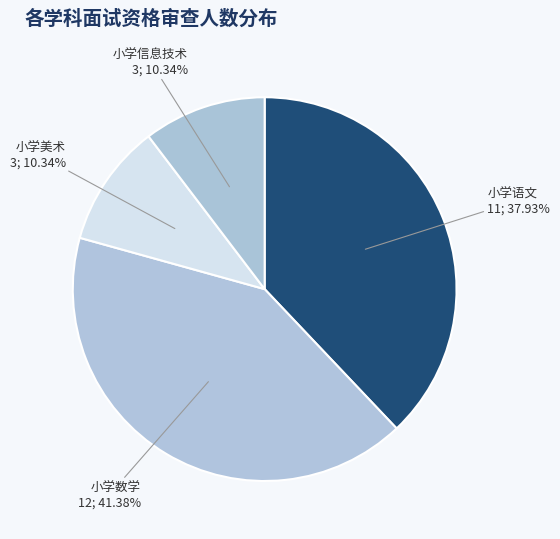

How many slices are in this pie chart?

4